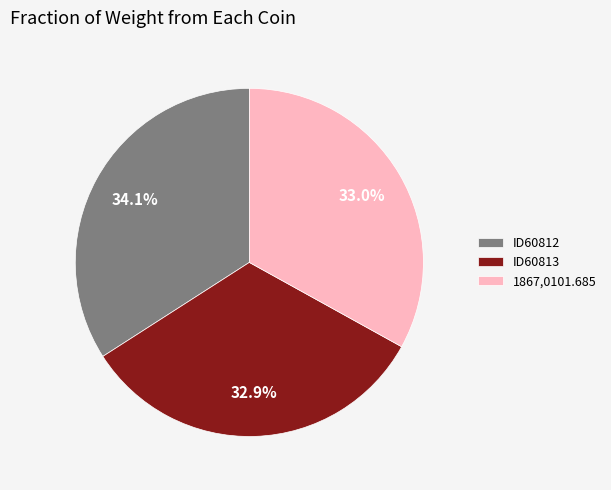

The ID60812 slice represents 34% of the pie. True or false?

True